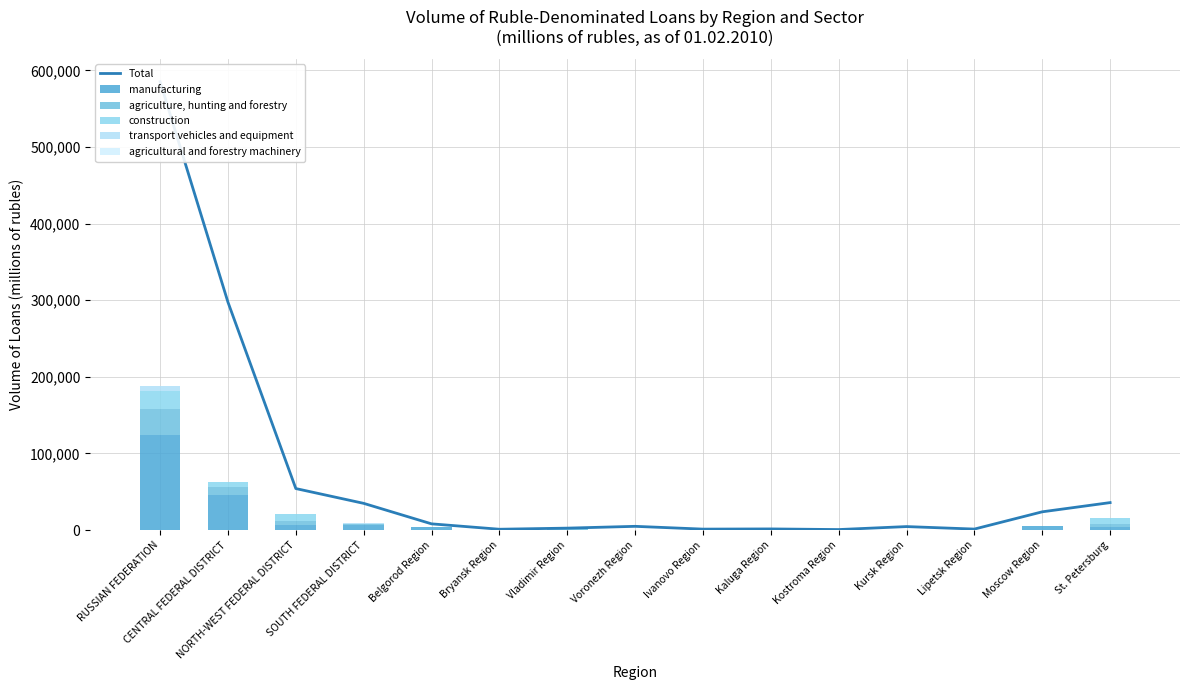

At which category does the chart reach its peak across all series?

RUSSIAN FEDERATION